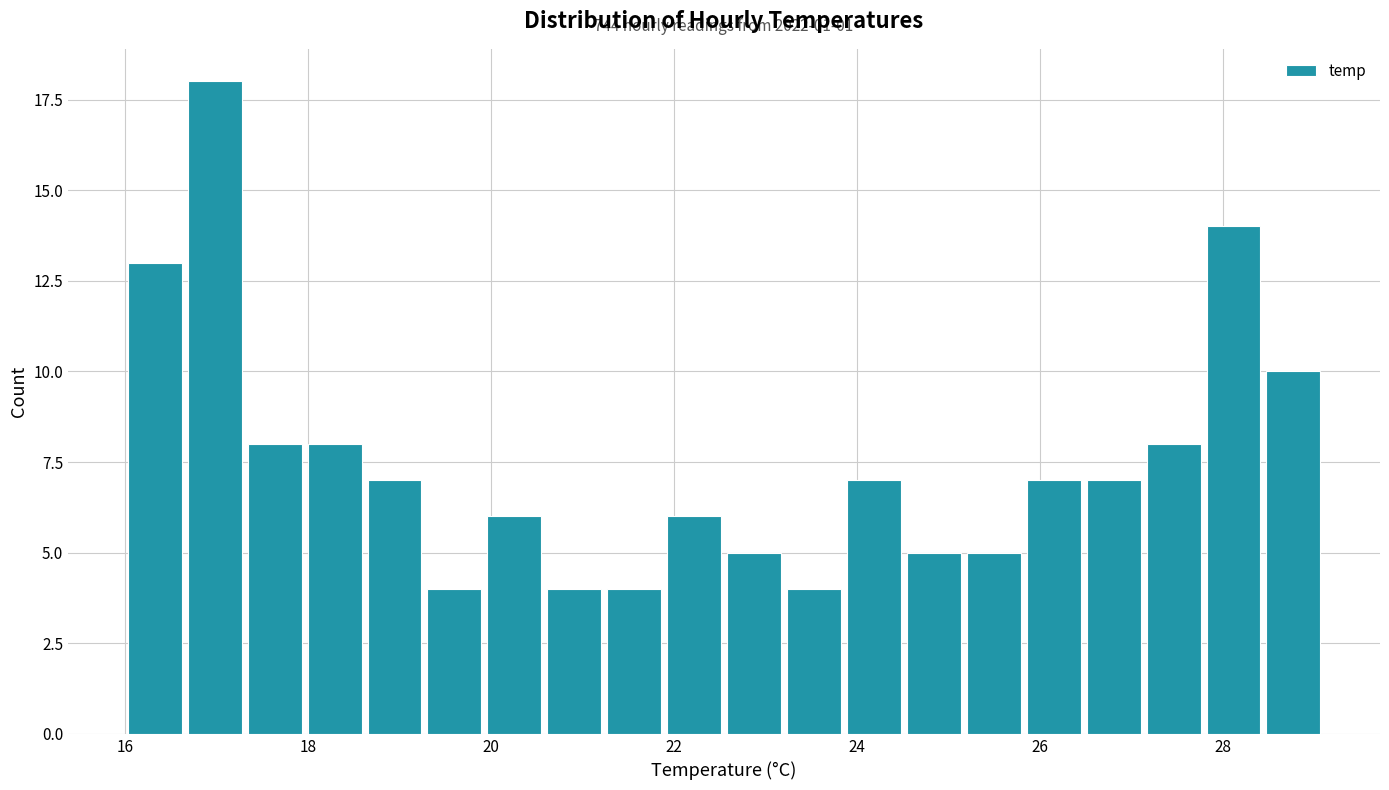

Around what value on the x-axis is the tallest bar? Give the approximate position of its centre, as read against the axis.

17.0